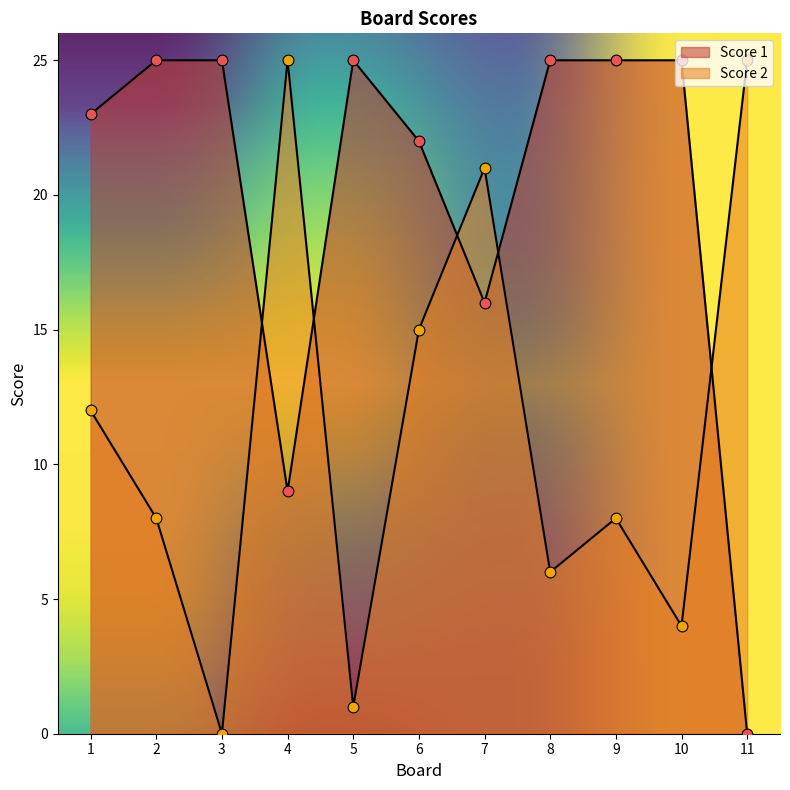

Which series reaches the maximum Y coordinate?

Score 1